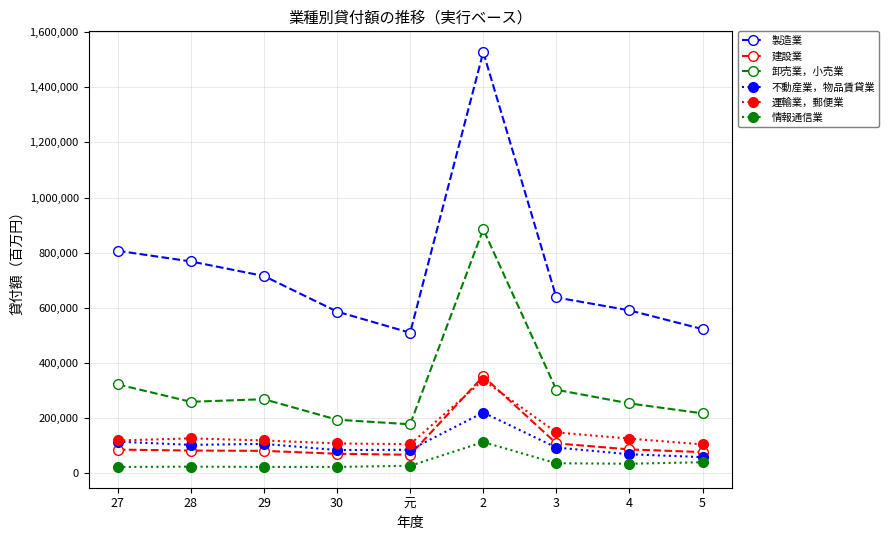

How many data points in 卸売業，小売業 are less than 258664?

4